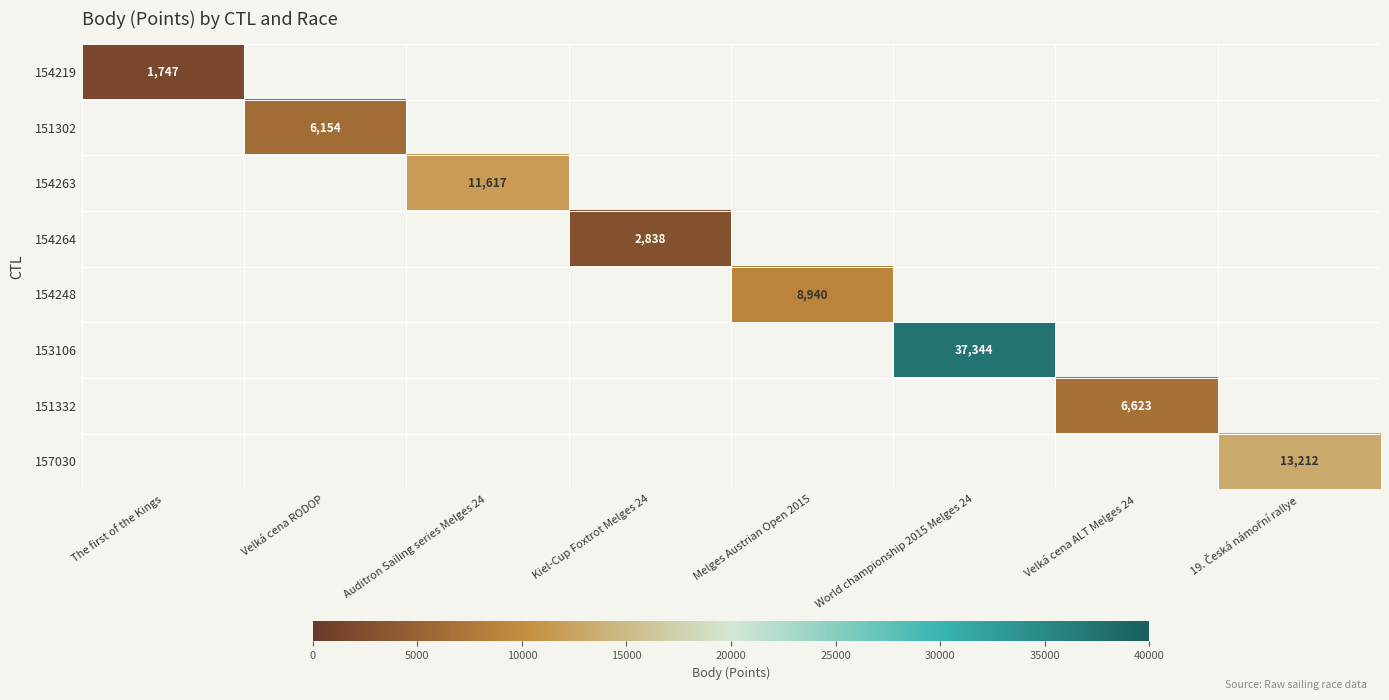

Is the value of 154248 at Melges Austrian Open 2015 greater than the value of 151302 at Velká cena RODOP?

Yes